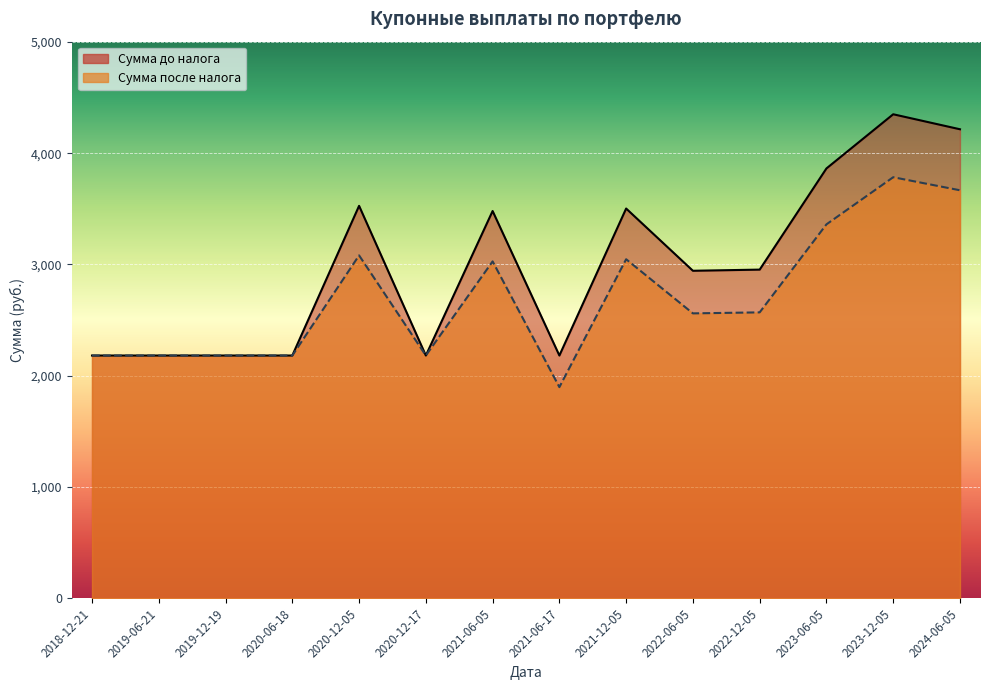

What is the value of the Сумма до налога point at the 10th from the left?

2943.4